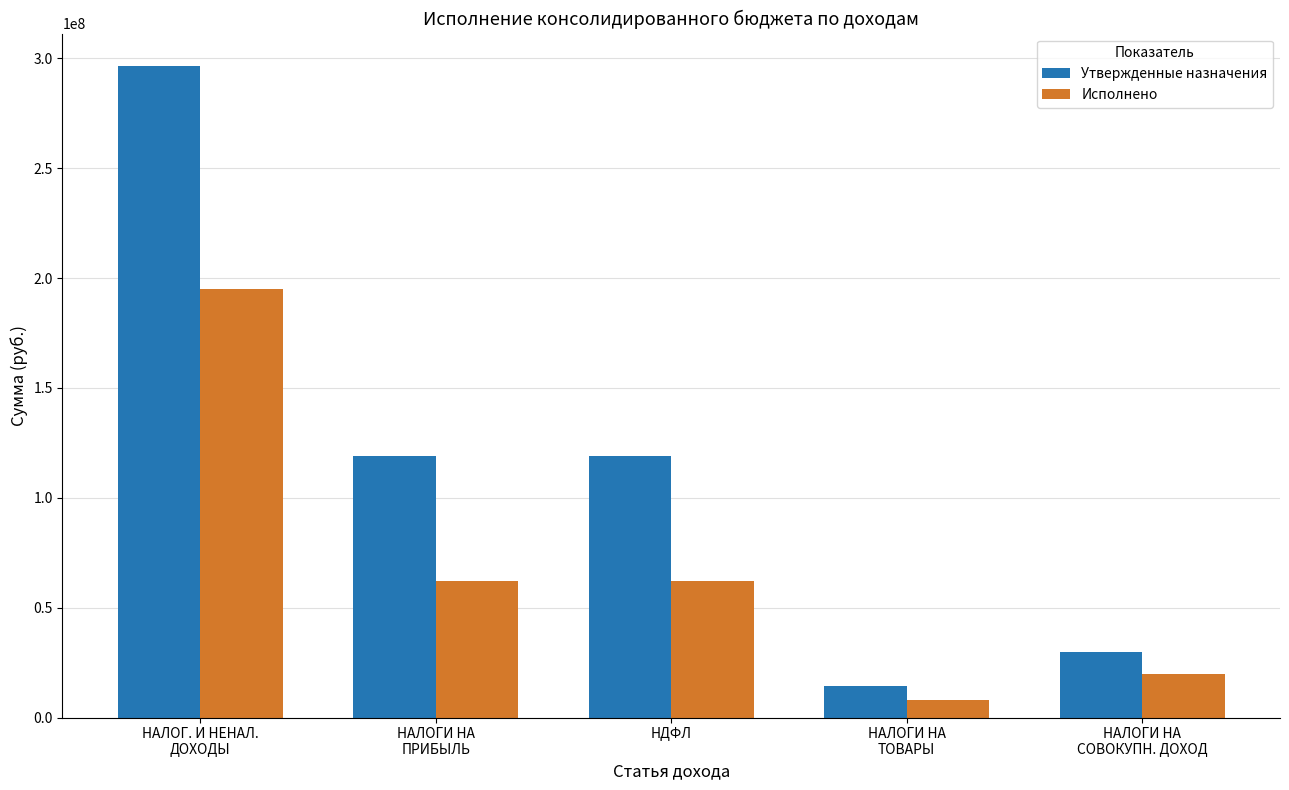

How many series are shown in this chart?

2